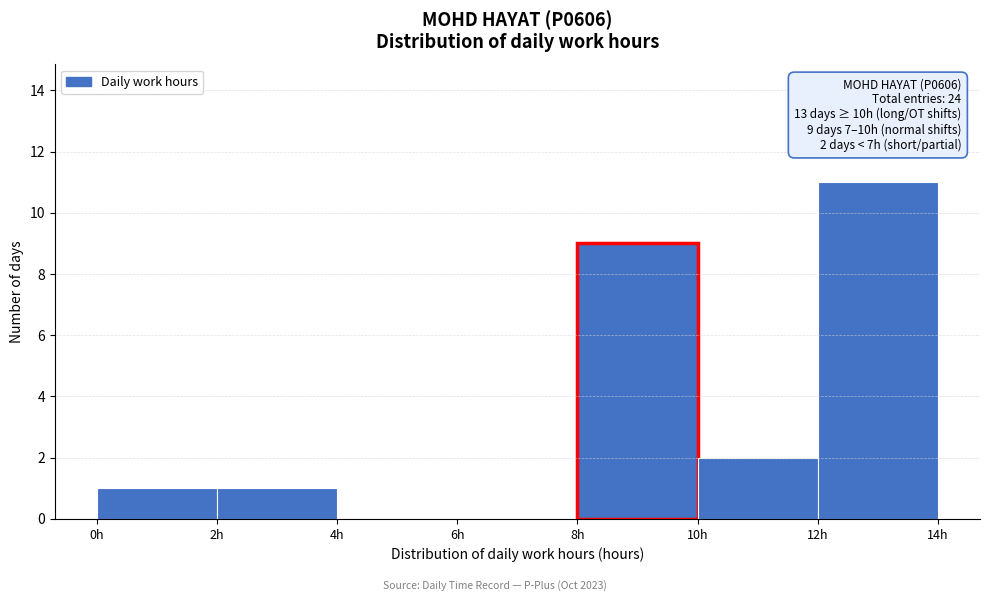

Which range on the x-axis has the tallest bar?

12 to 14